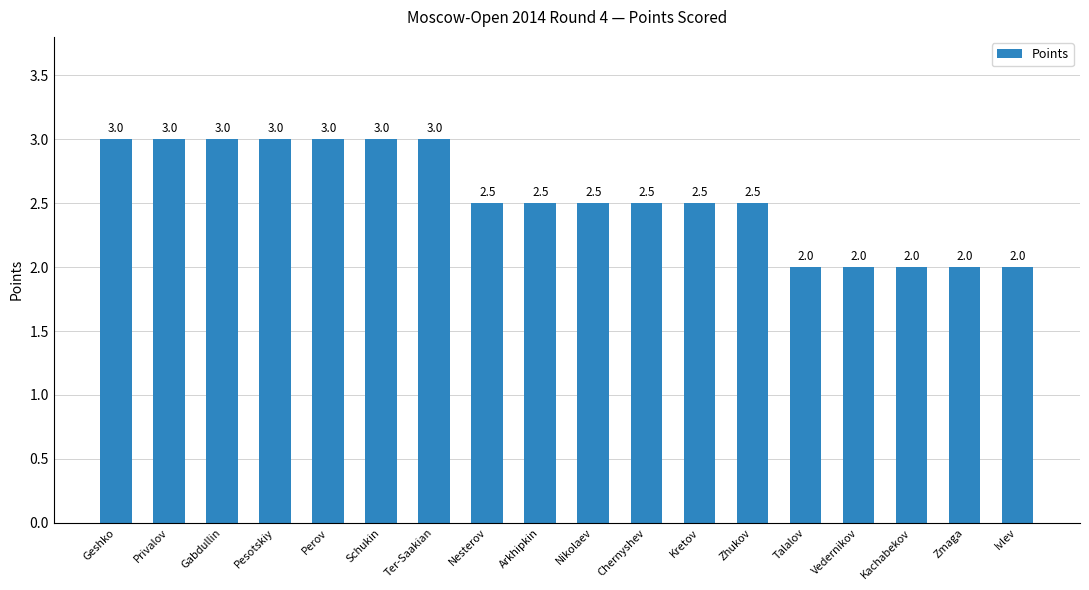

How many bars are there in total?

18